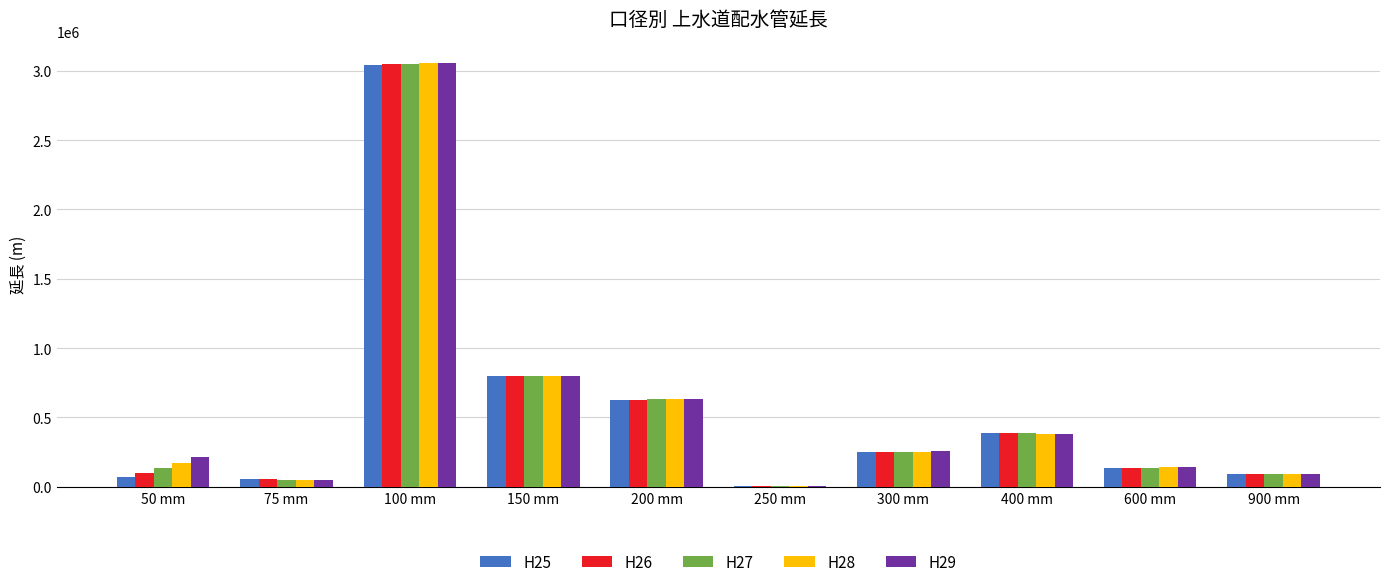

At which label does H28 reach its peak?

100 mm